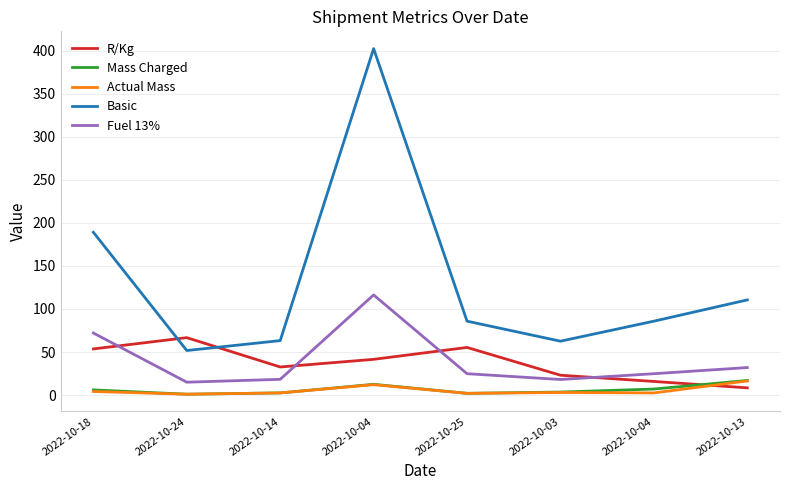

At 2022-10-04, list the series in order from largest to smallest.

Basic, Fuel 13%, R/Kg, Mass Charged, Actual Mass